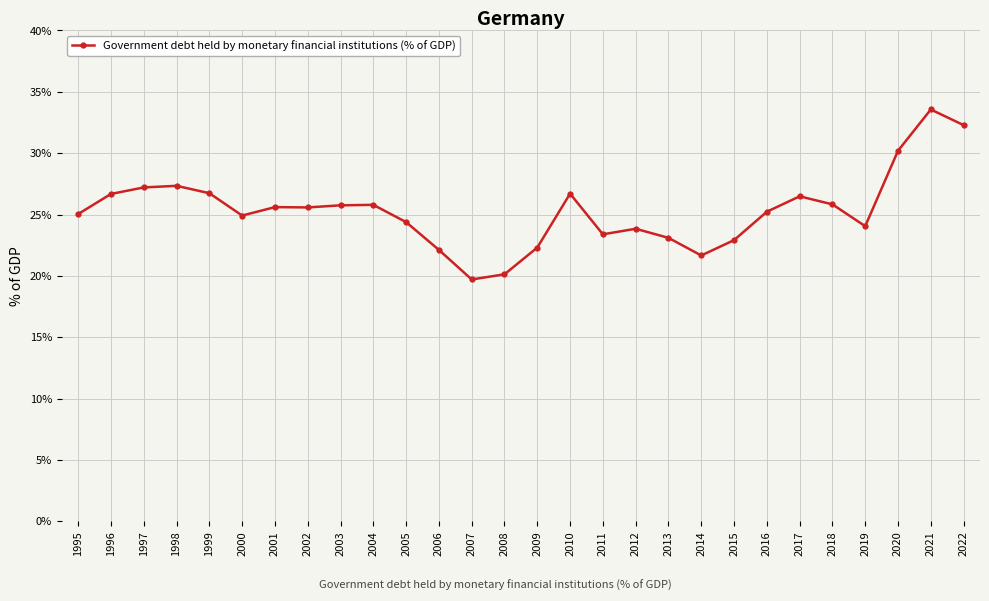

What is the value of the 1st point from the left?

25.0